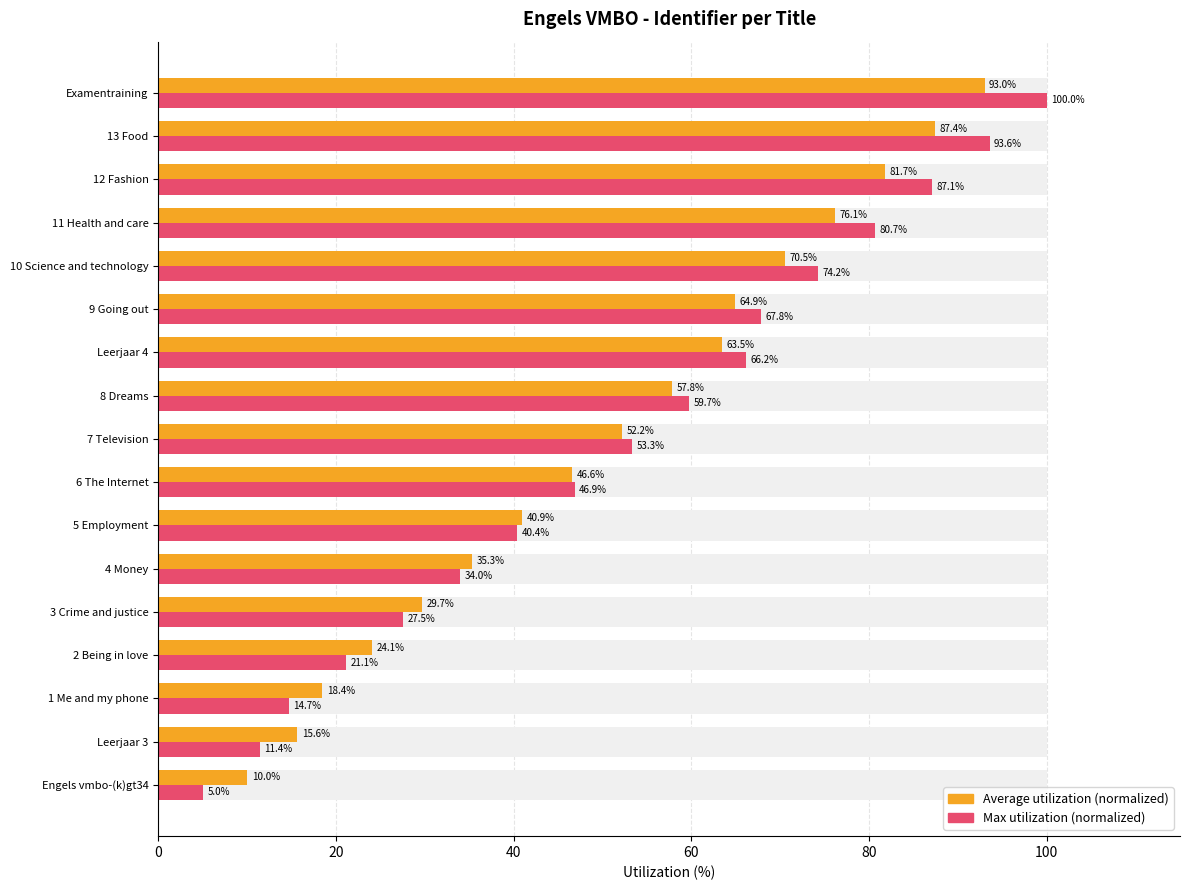

What position from the left is 6 The Internet?

8